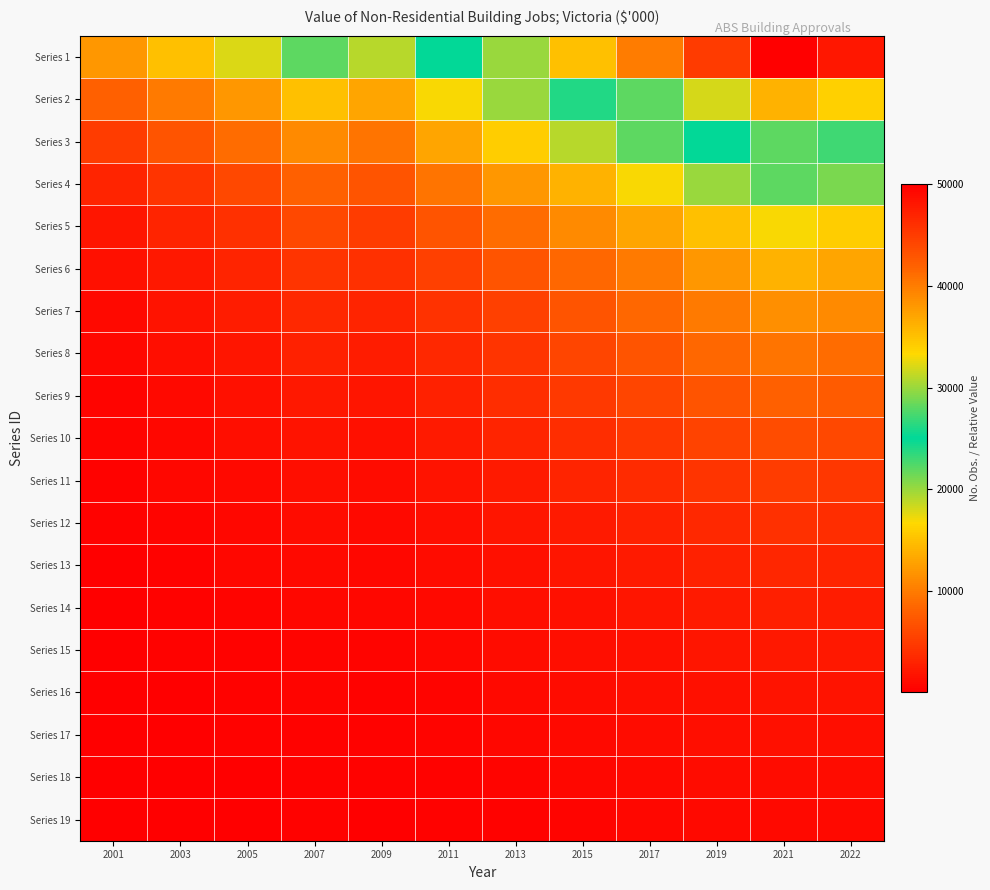

Rank the series at 2007 from highest to lowest value.

Series 1, Series 2, Series 3, Series 4, Series 5, Series 6, Series 7, Series 8, Series 9, Series 10, Series 11, Series 12, Series 13, Series 14, Series 15, Series 16, Series 17, Series 18, Series 19